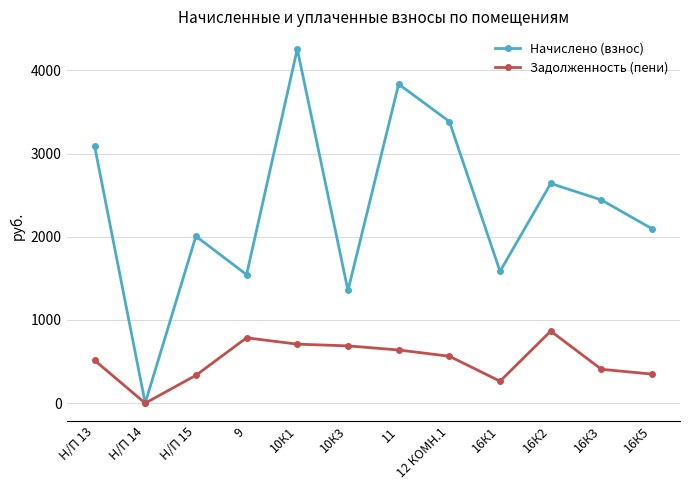

True or false: Начислено (взнос) has a value of 3252.0 at 16К3.

False